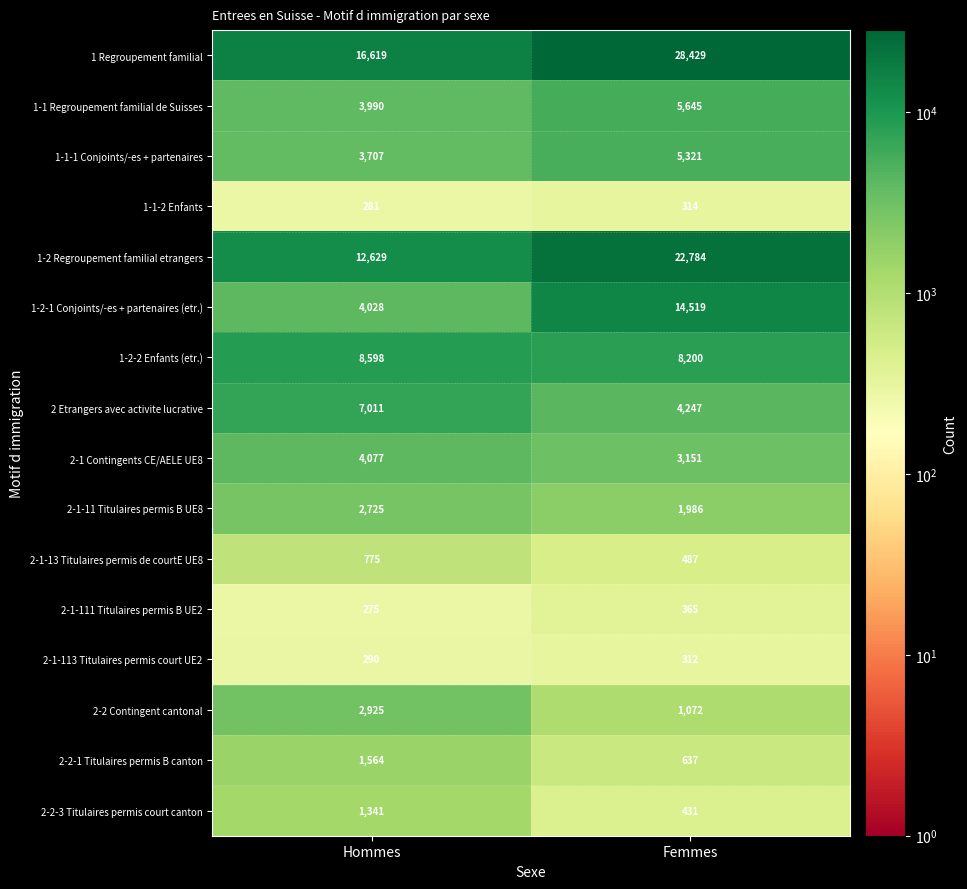

The value of 2-1 Contingents CE/AELE UE8 at Hommes is 2348. True or false?

False